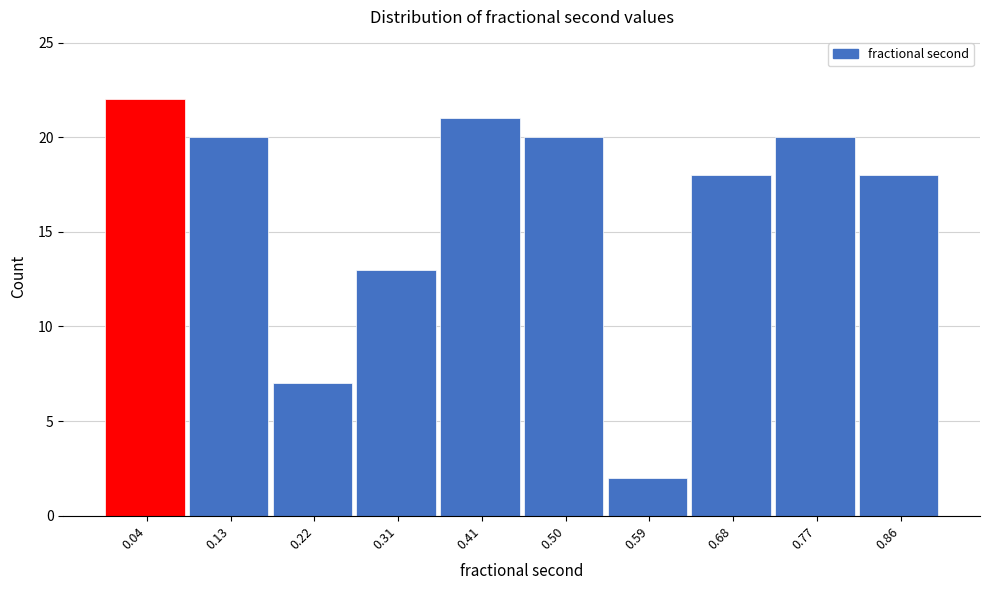

Reading left to right, transcribe all the data shown in this chart.

0.04=22	0.13=20	0.22=7	0.31=13	0.41=21	0.50=20	0.59=2	0.68=18	0.77=20	0.86=18